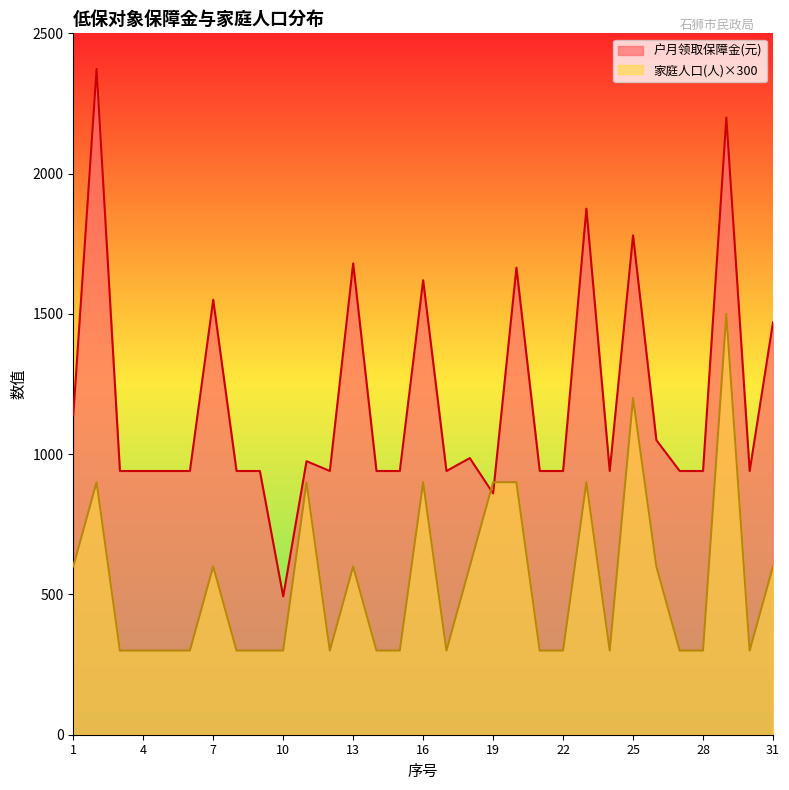

Which series has the largest range (max minus min)?

户月领取保障金(元)